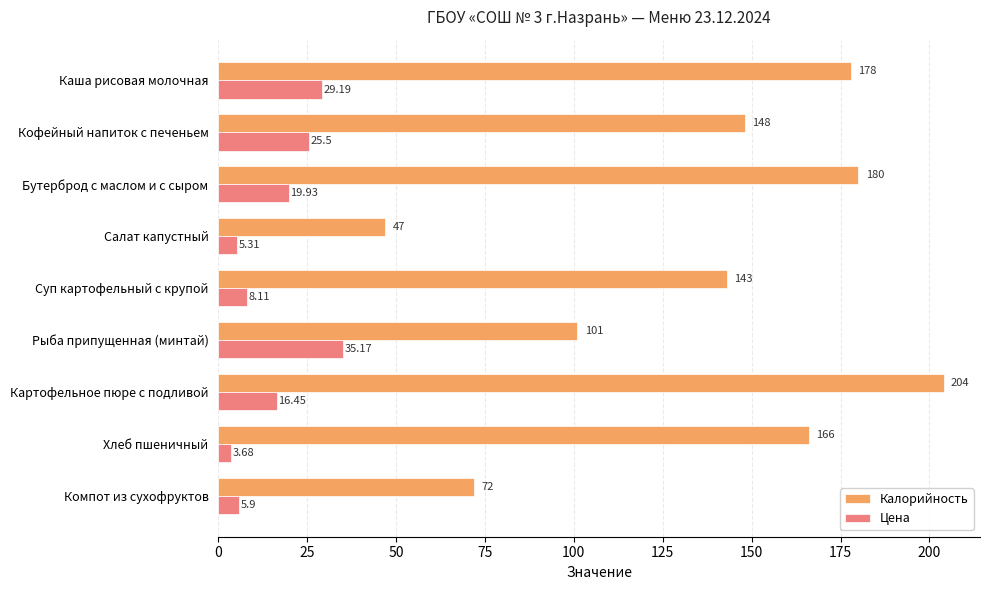

List the series in order of their overall mean, highest first.

Калорийность, Цена